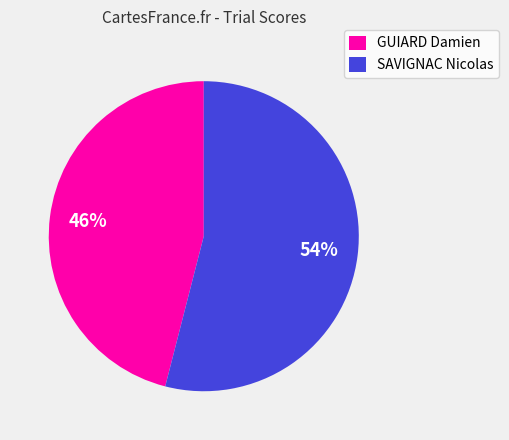

Rank the categories by value from highest to lowest.

SAVIGNAC Nicolas, GUIARD Damien